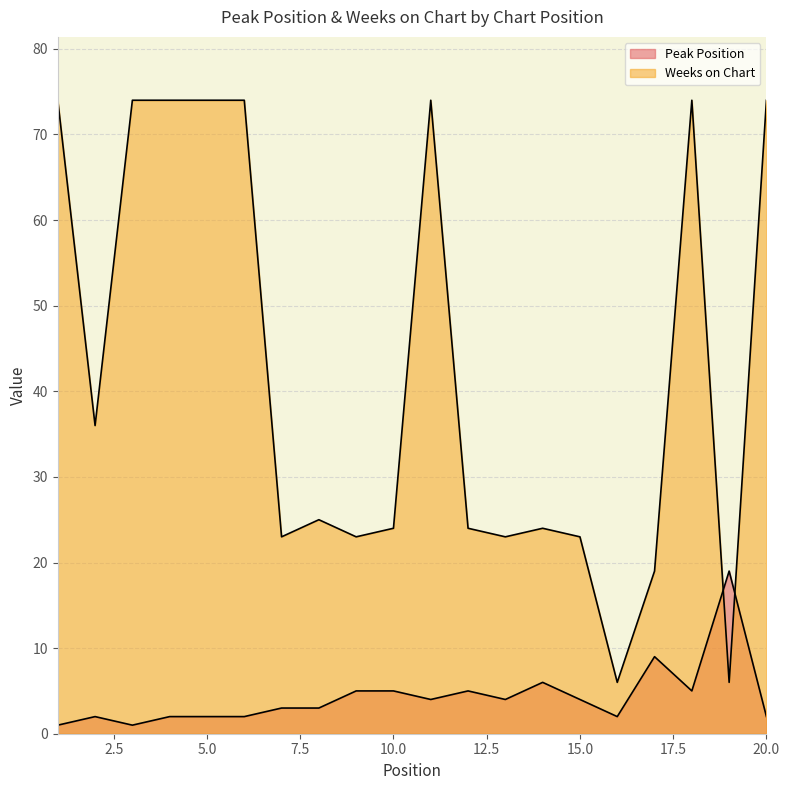

What is the difference between the Peak Position values at 20 and 19?

17